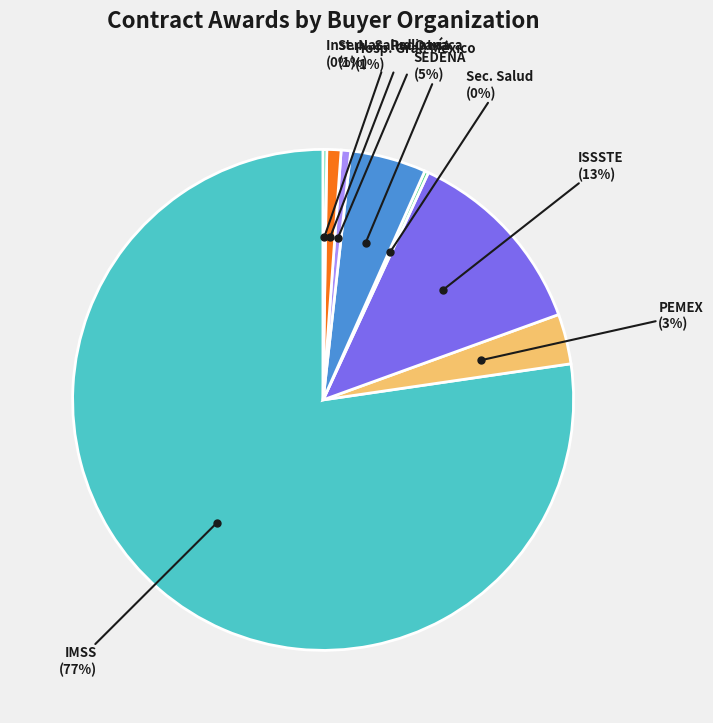

Which slice is the largest?

INSTITUTO MEXICANO DEL SEGURO SOCIAL